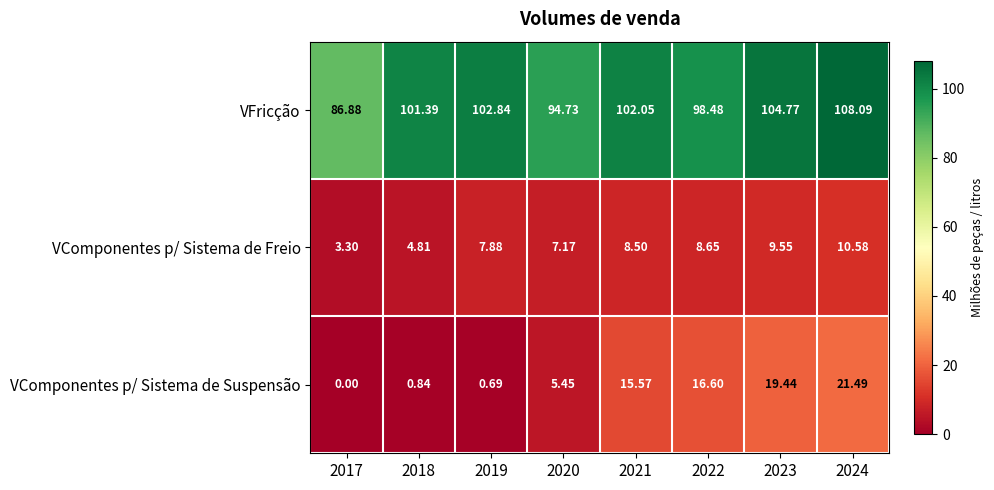

Which series has the largest total across all categories?

VFricção